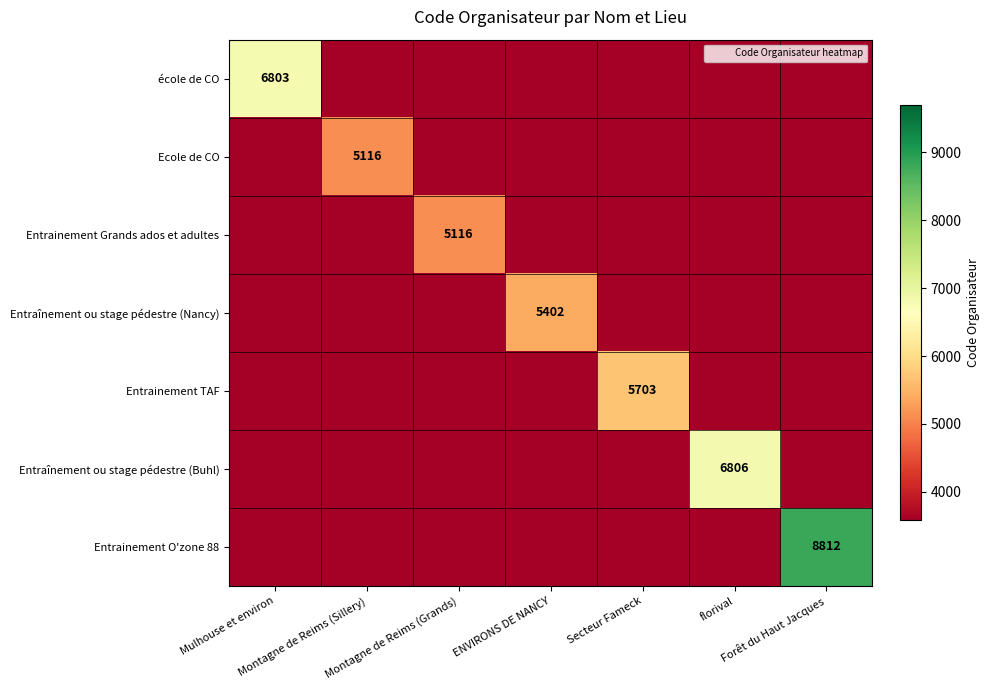

Rank the categories by Entraînement ou stage pédestre (Buhl) value from highest to lowest.

florival, Mulhouse et environ, Montagne de Reims (Sillery), Montagne de Reims (Grands), ENVIRONS DE NANCY, Secteur Fameck, Forêt du Haut Jacques